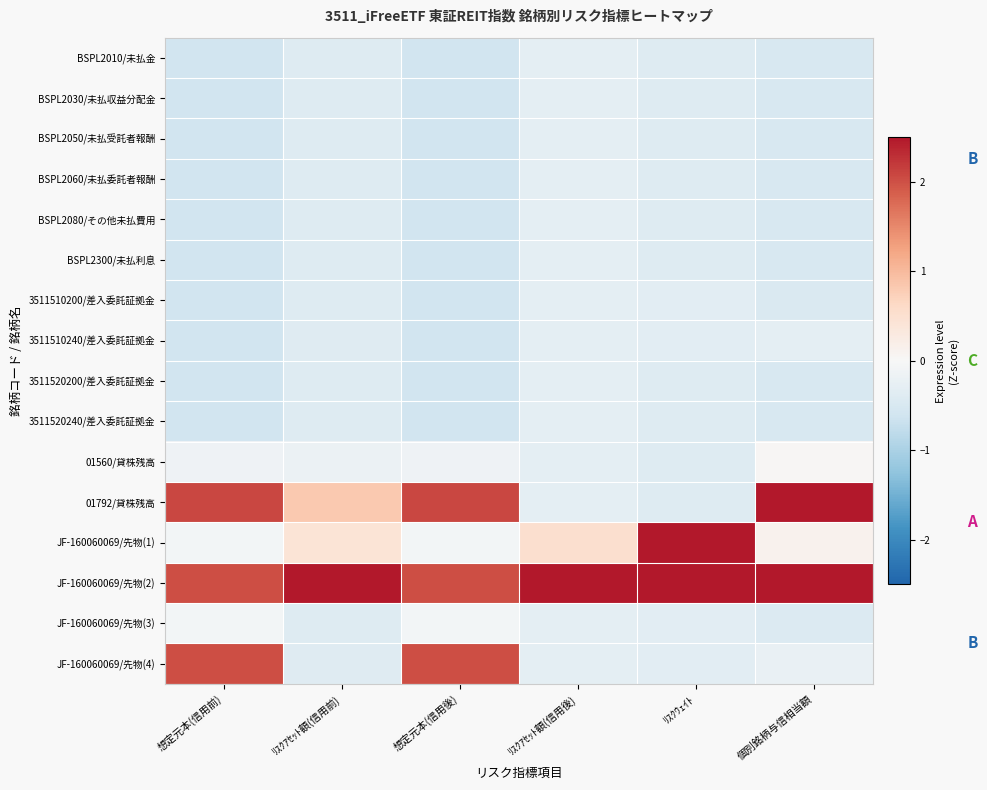

At how many categories does at least one series exceed 0?

6